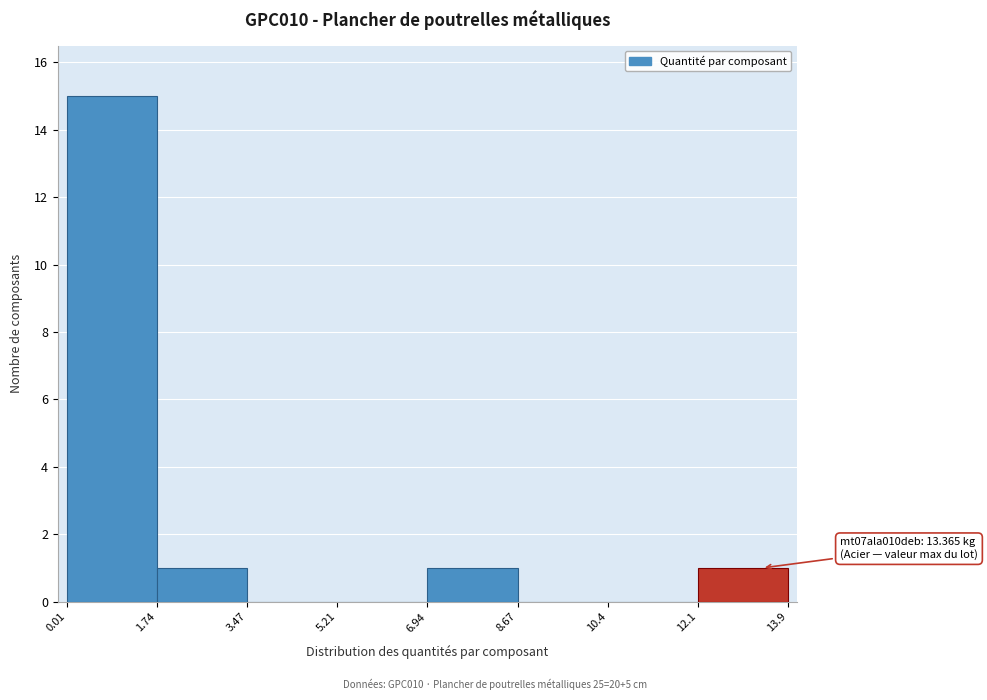

Which range on the x-axis has the tallest bar?

0.01 to 1.74